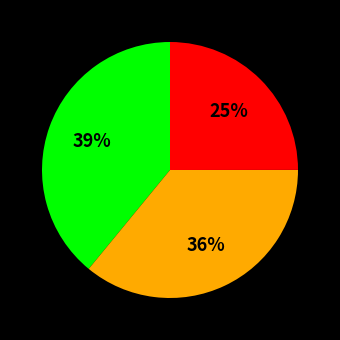

Count the number of slices in the pie.

3